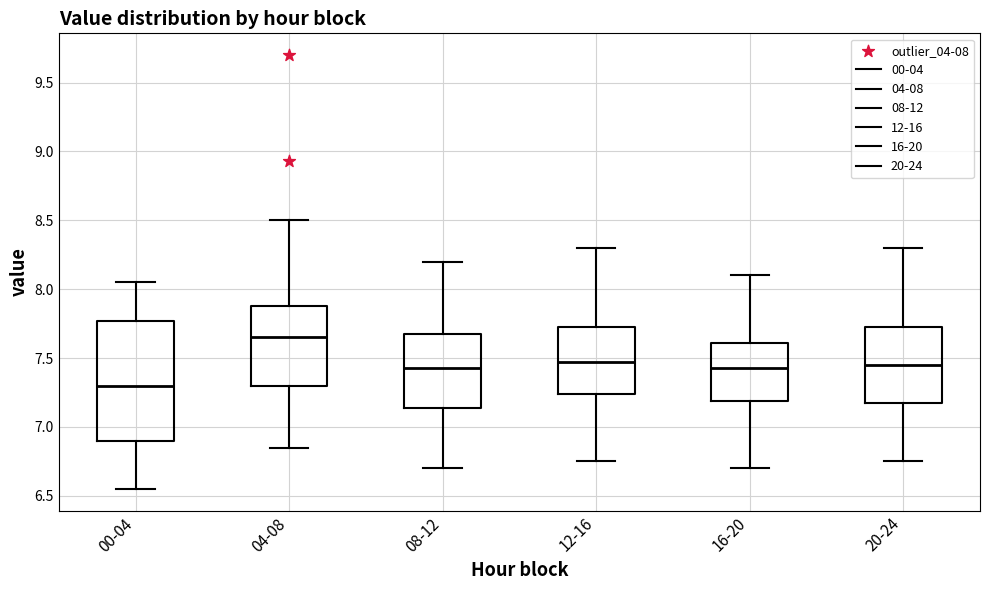

Reading left to right, read every box against the y-axis: the position of its median line, the range the box covers, and the ends of its whiskers. The values are not printed on the chart, so give them approximately, as read against the axis.

00-04: median 7.30, box 6.90 to 7.75, whiskers 6.55 to 8.05
04-08: median 7.65, box 7.30 to 7.90, whiskers 6.85 to 8.50
08-12: median 7.45, box 7.15 to 7.70, whiskers 6.70 to 8.20
12-16: median 7.50, box 7.25 to 7.75, whiskers 6.75 to 8.30
16-20: median 7.45, box 7.20 to 7.60, whiskers 6.70 to 8.10
20-24: median 7.45, box 7.20 to 7.75, whiskers 6.75 to 8.30